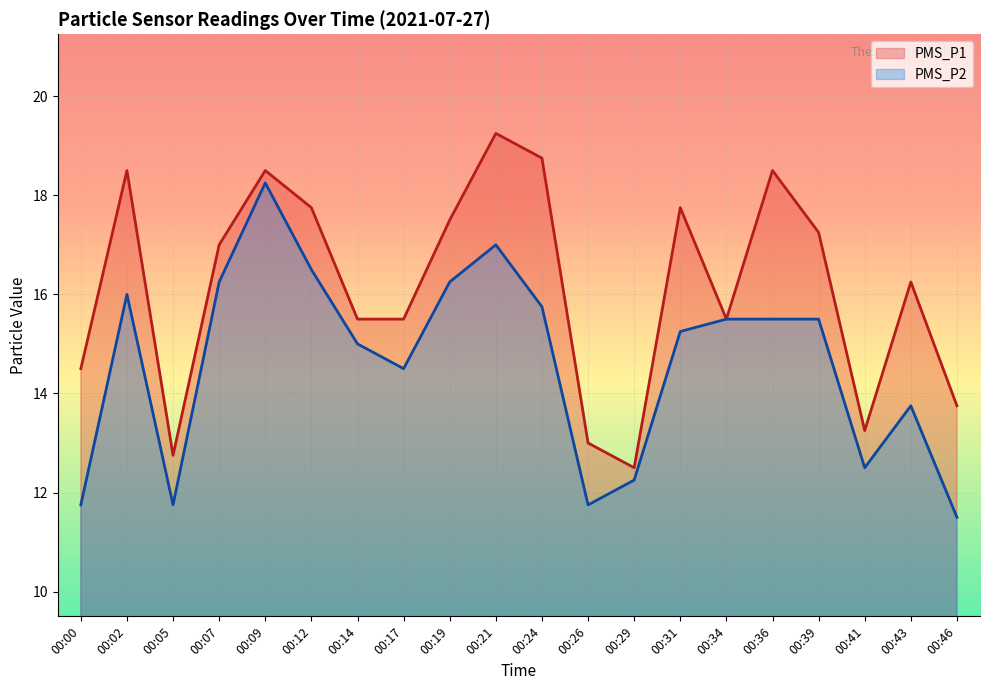

Reading left to right, list all the values displayed in this chart.

PMS_P1: 00:00=14.5	00:02=18.5	00:05=12.8	00:07=17.0	00:09=18.5	00:12=17.8	00:14=15.5	00:17=15.5	00:19=17.5	00:21=19.2	00:24=18.8	00:26=13.0	00:29=12.5	00:31=17.8	00:34=15.5	00:36=18.5	00:39=17.2	00:41=13.2	00:43=16.2	00:46=13.8
PMS_P2: 00:00=11.8	00:02=16.0	00:05=11.8	00:07=16.2	00:09=18.2	00:12=16.5	00:14=15.0	00:17=14.5	00:19=16.2	00:21=17.0	00:24=15.8	00:26=11.8	00:29=12.2	00:31=15.2	00:34=15.5	00:36=15.5	00:39=15.5	00:41=12.5	00:43=13.8	00:46=11.5